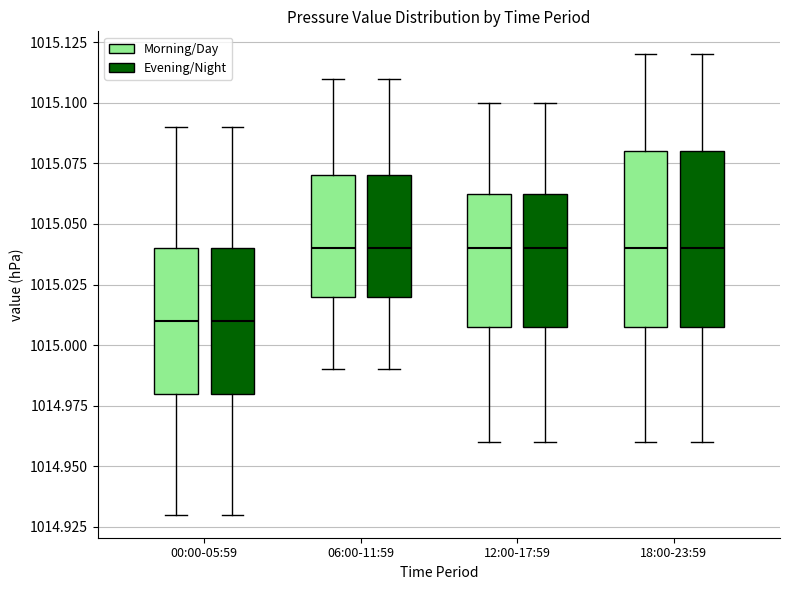

Where is the upper edge of the box for 06:00-11:59 (Morning/Day) on the y-axis? The values are not printed on the chart, so give them approximately, as read against the axis.

1015.070